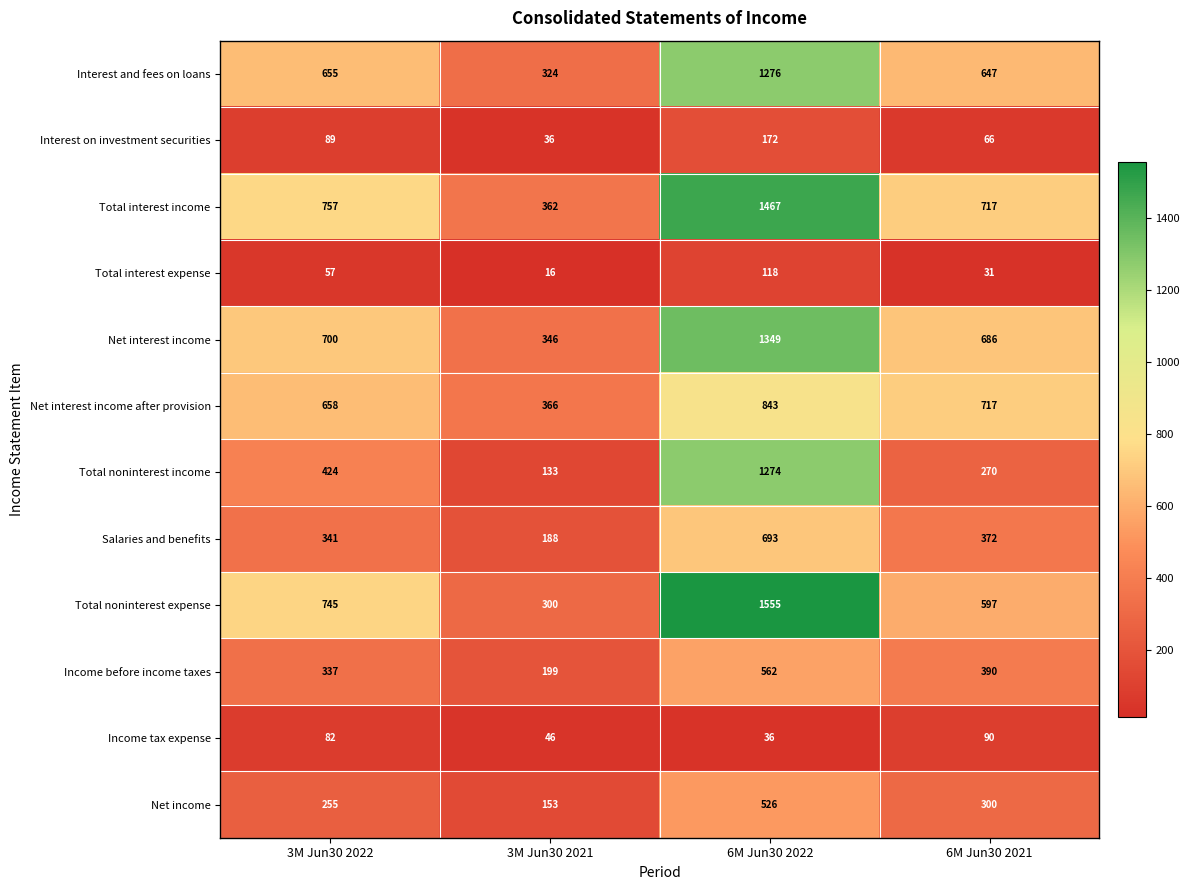

What is the maximum value shown in the chart?

1555